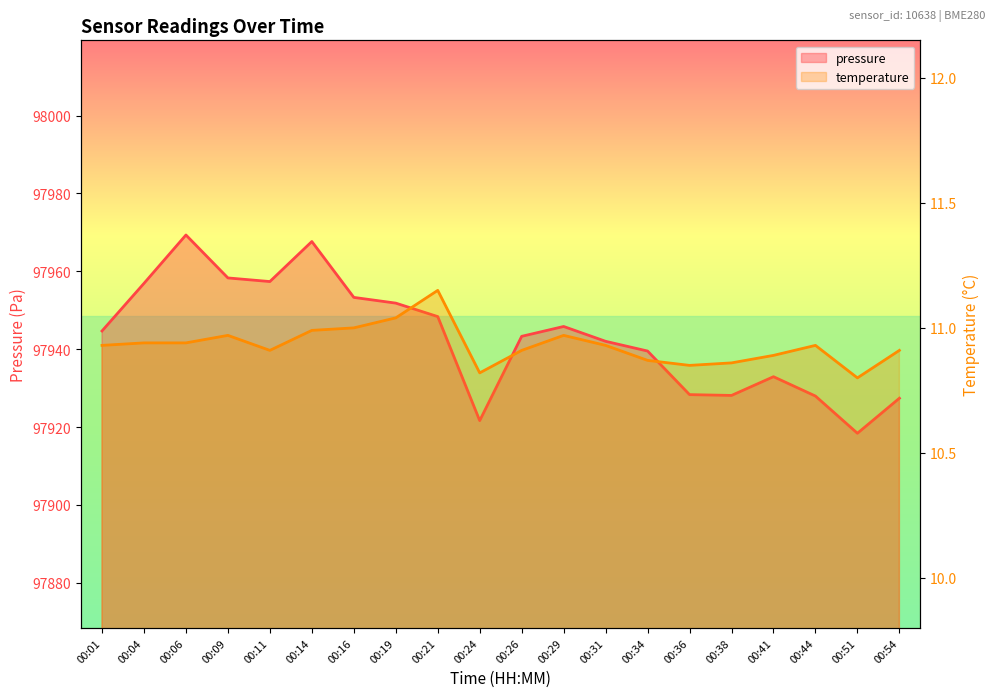

What is the average value of the pressure series?

97943.2